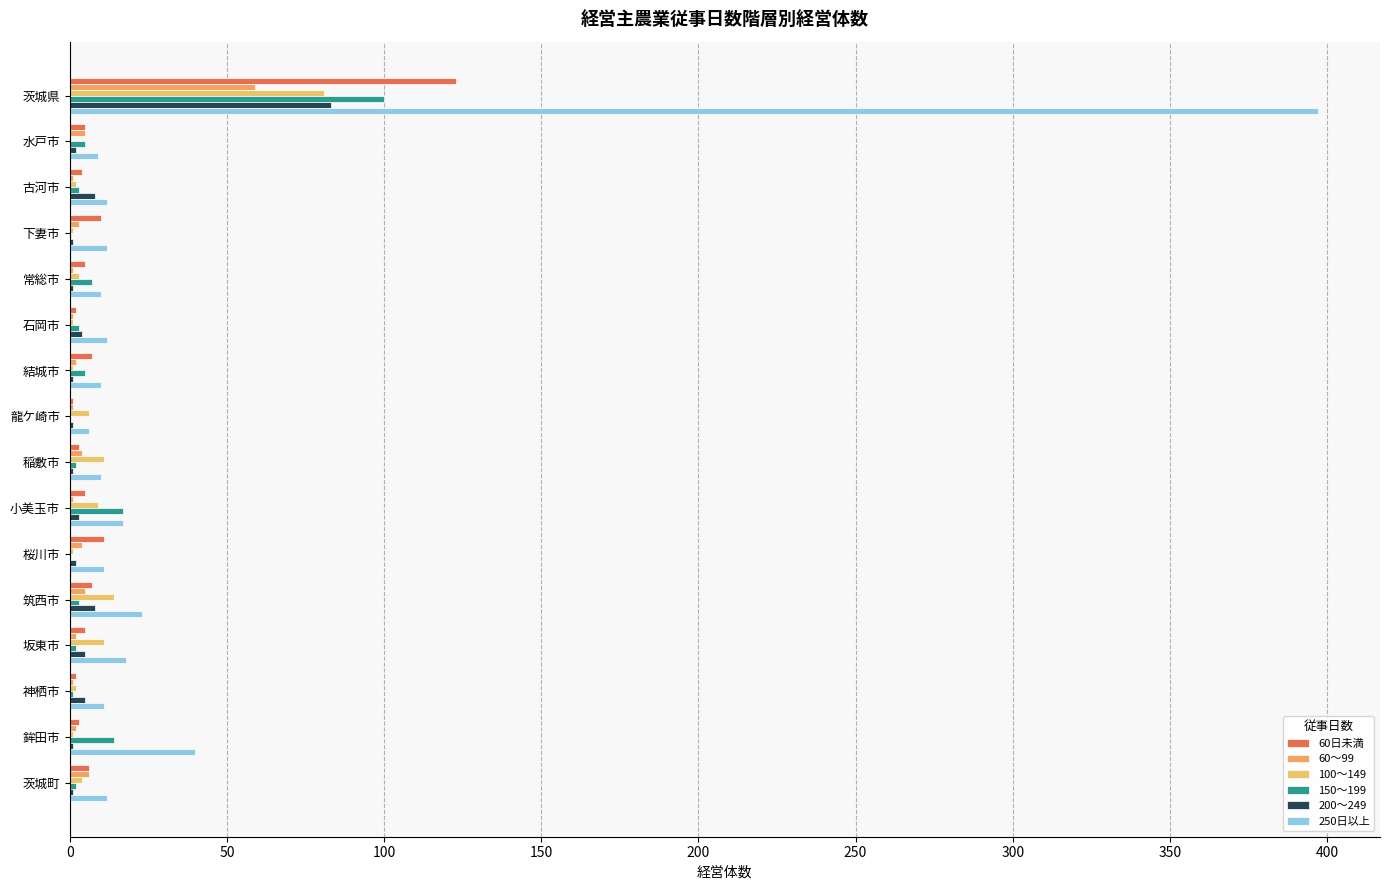

What is the value of the 60～99 bar at the 10th from the left?

1